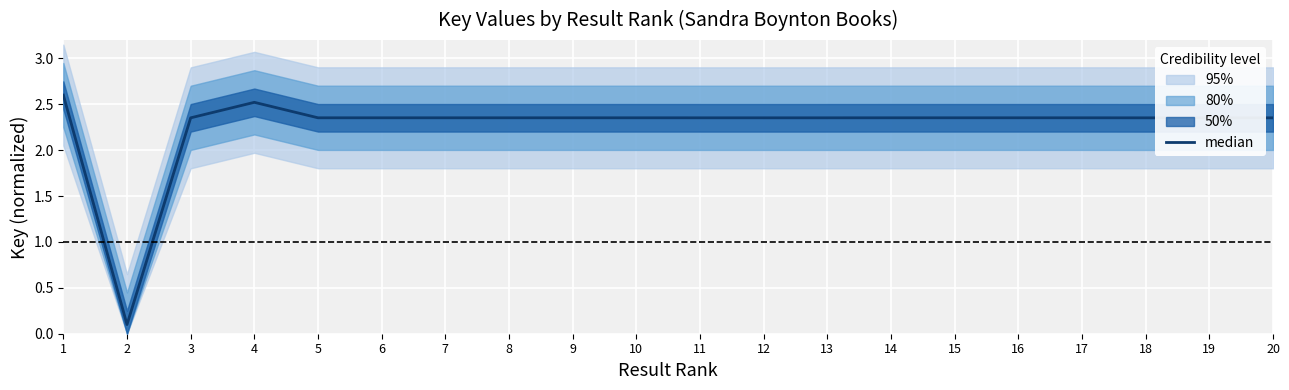

How many lines are shown in the chart?

1